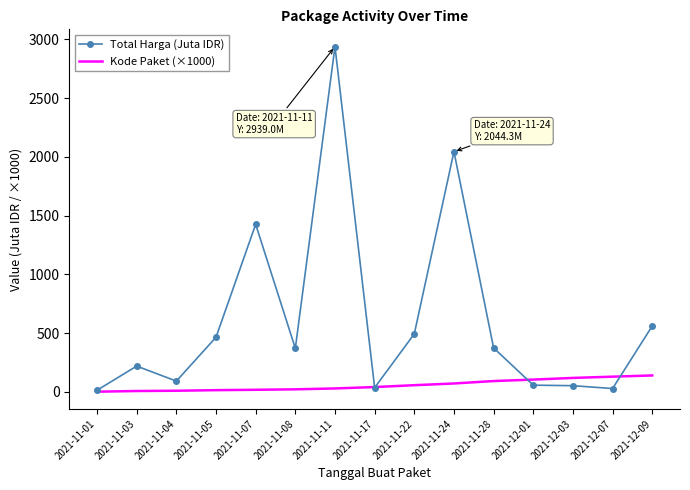

What position from the left is 2021-11-08?

6